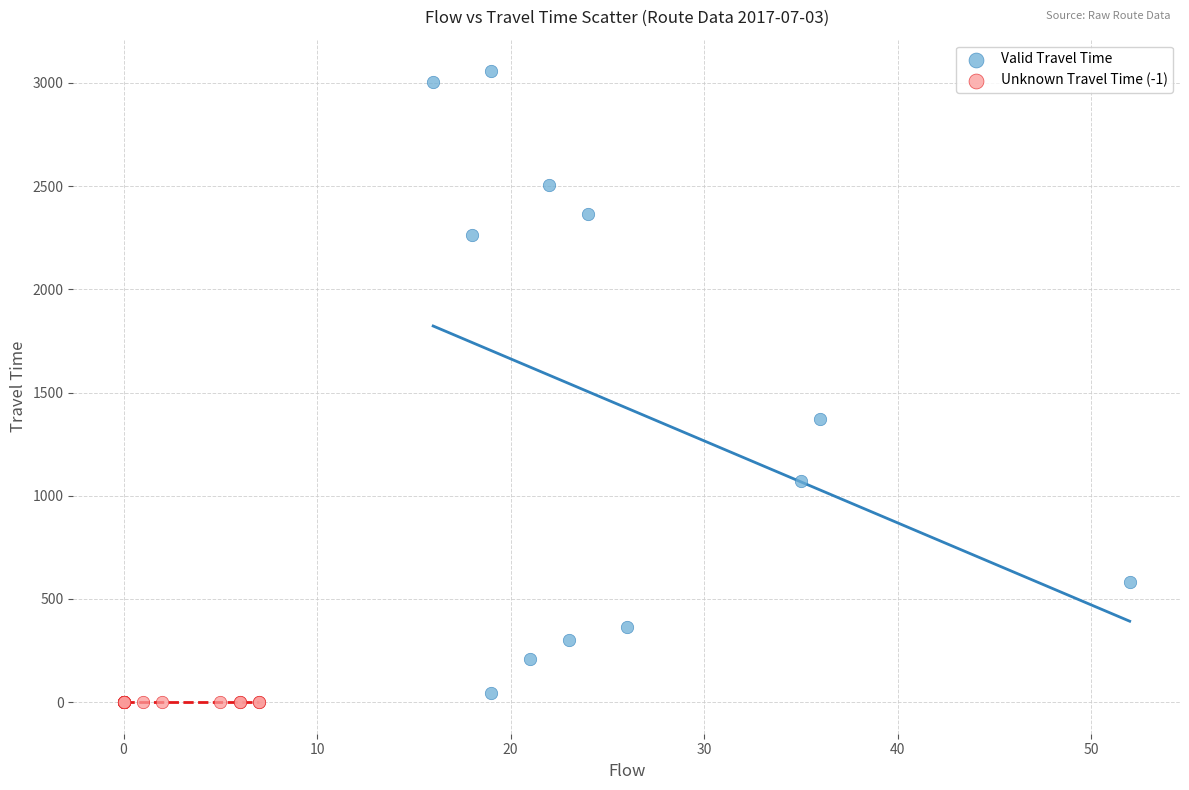

Which series contains the highest Y value?

Valid Travel Time